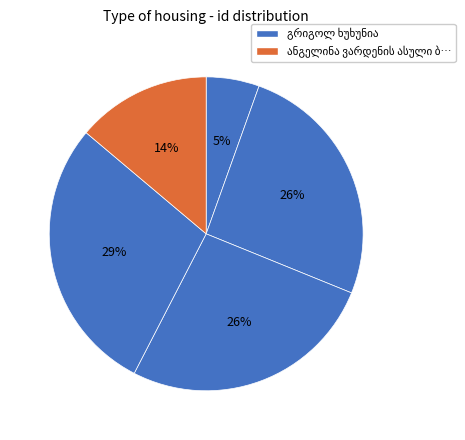

Count the number of slices in the pie.

5